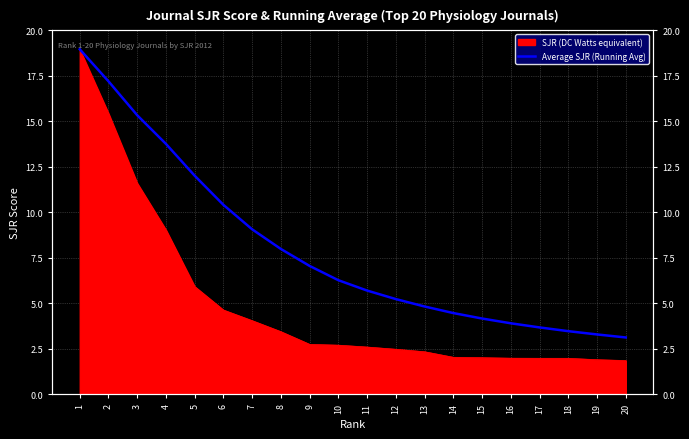

How many lines are shown in the chart?

1